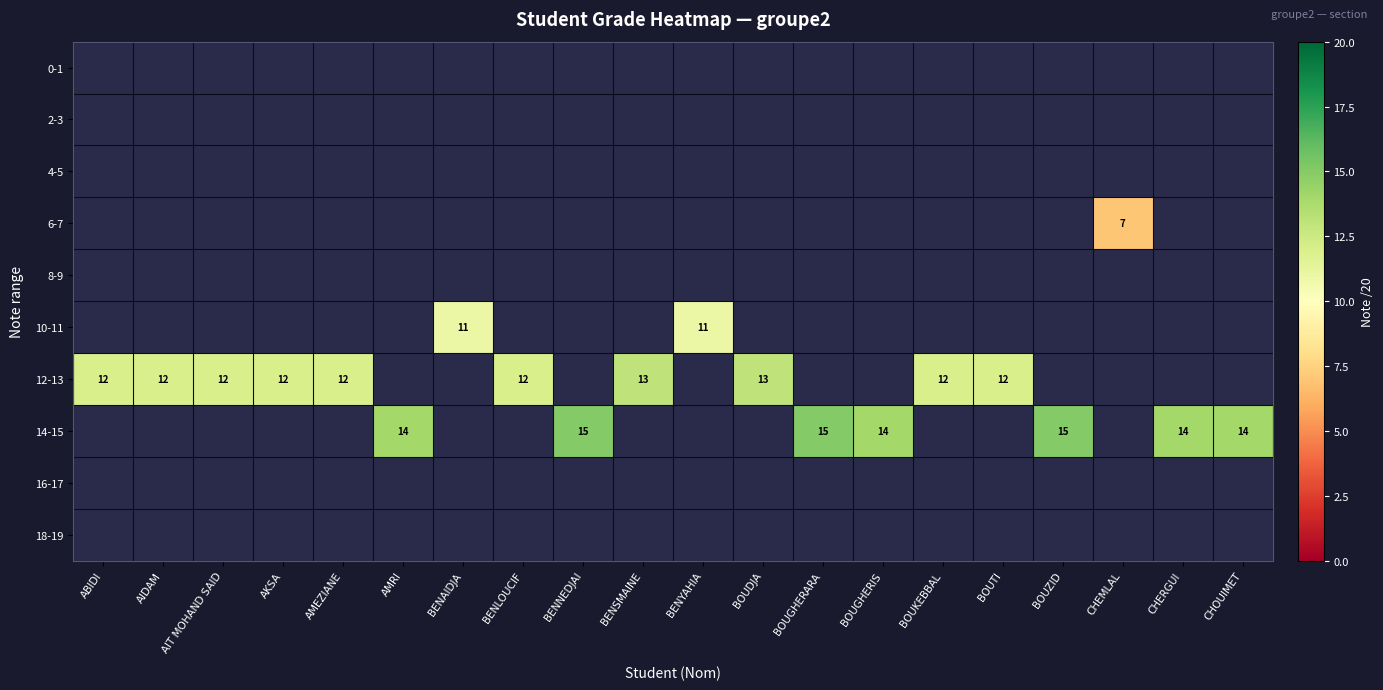

True or false: 14-15 has a value of 14 at AMRI.

True